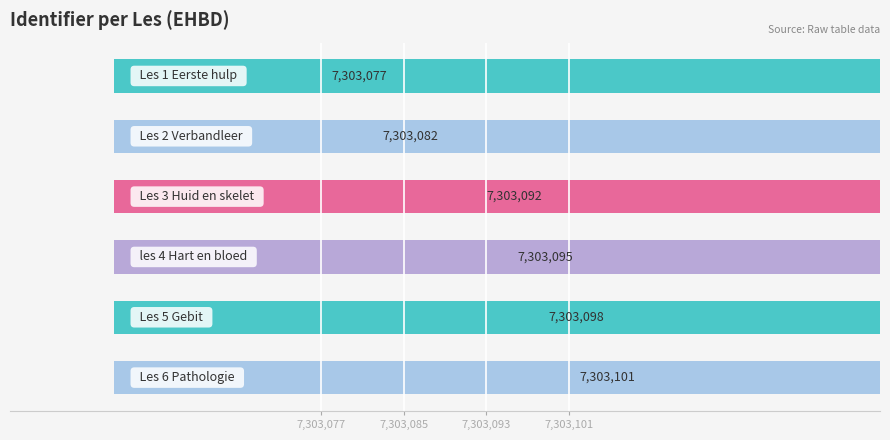

Reading left to right, extract all data points from this chart.

7303077	7303082	7303092	7303095	7303098	7303101